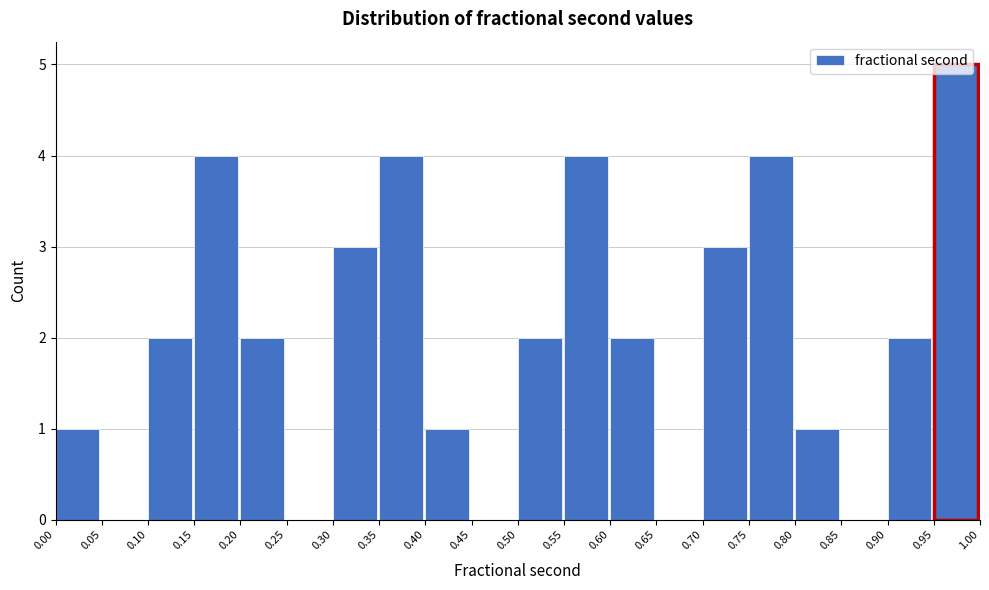

Over which range of the x-axis is the bar tallest?

0.95 to 1.00